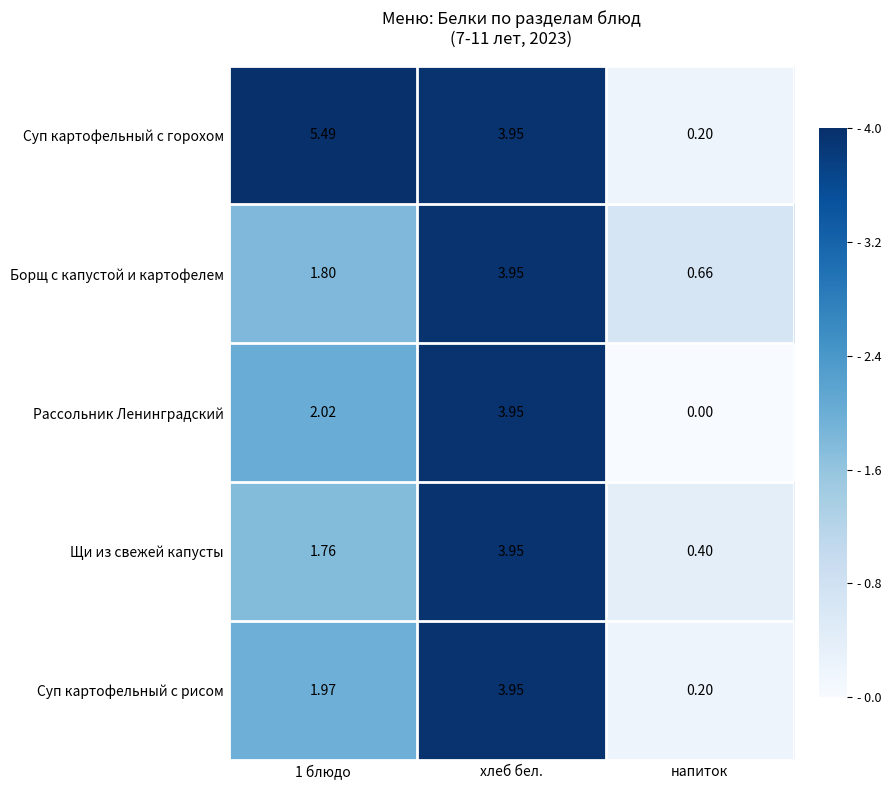

Which series has the widest spread of values?

Суп картофельный с горохом